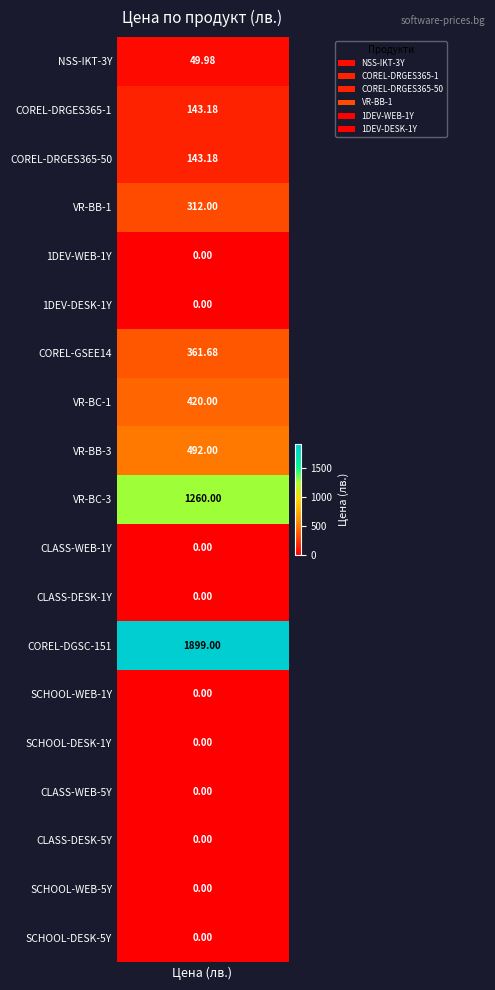

True or false: the data shows -864.2 at CORINTH-1DEV-DESK-1Y.

False